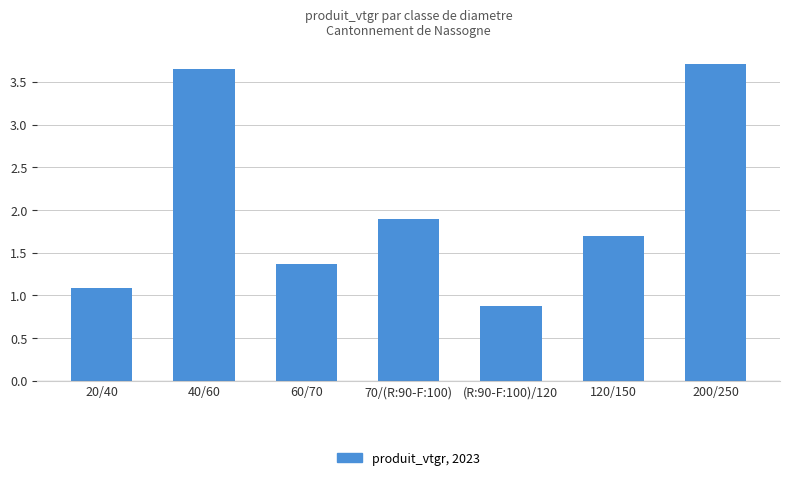

What is the minimum value shown in the chart?

0.9